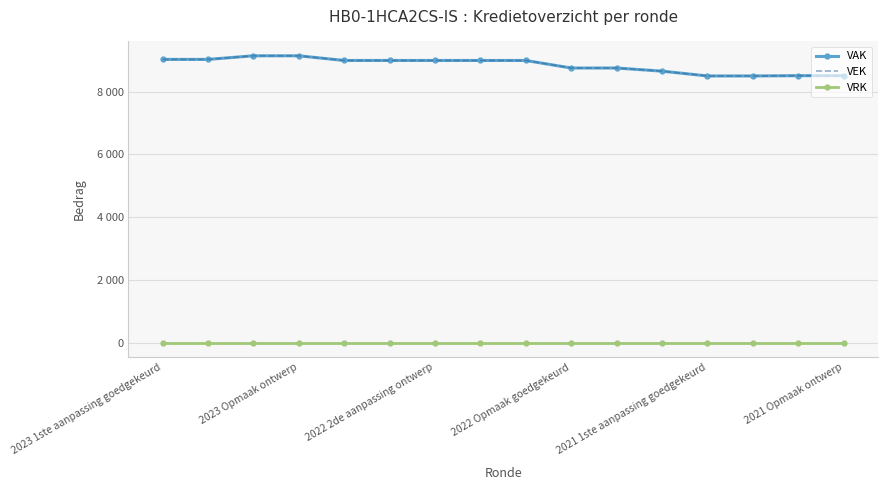

How many lines are shown in the chart?

3